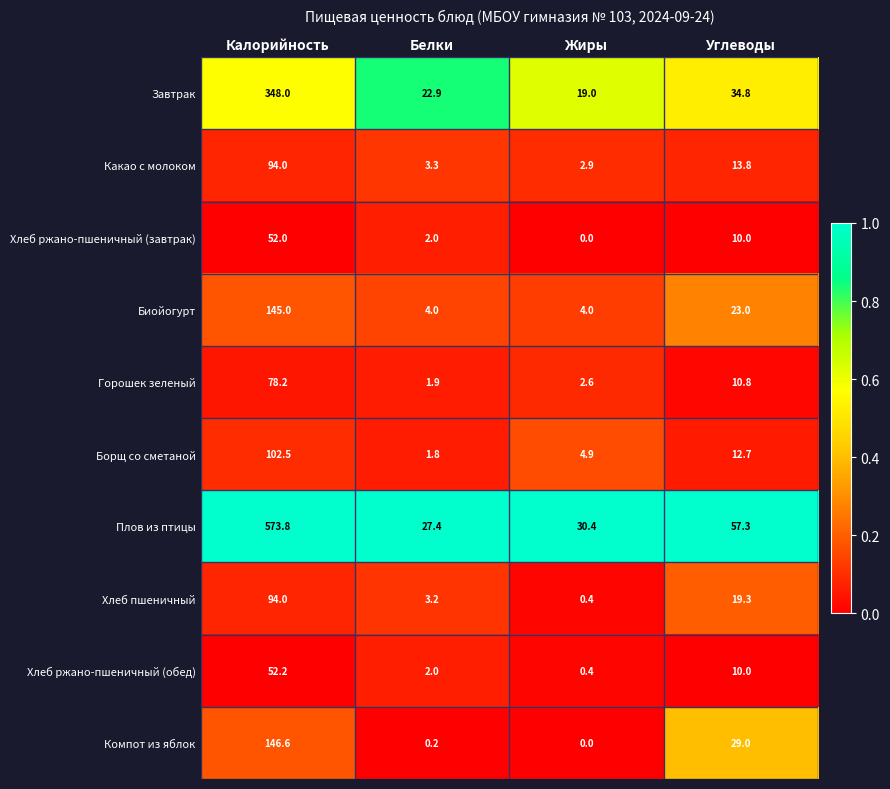

Rank the categories by Компот из яблок value from lowest to highest.

Жиры, Белки, Углеводы, Калорийность